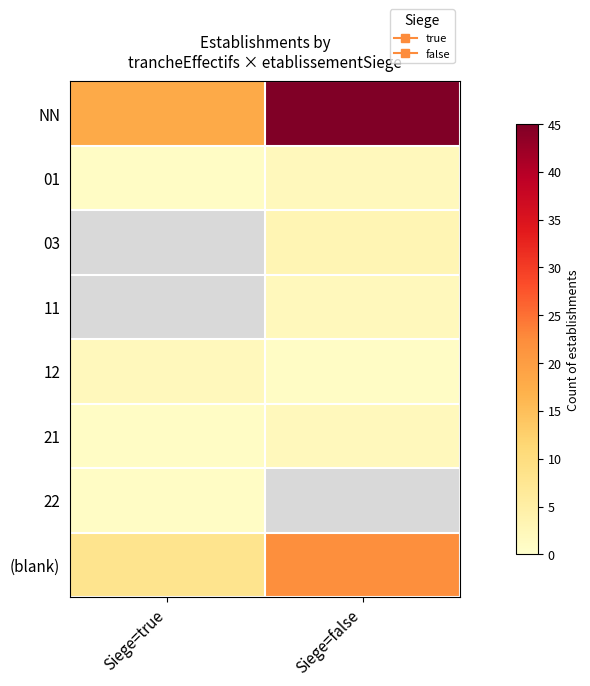

What is the maximum value for NN?

45.0